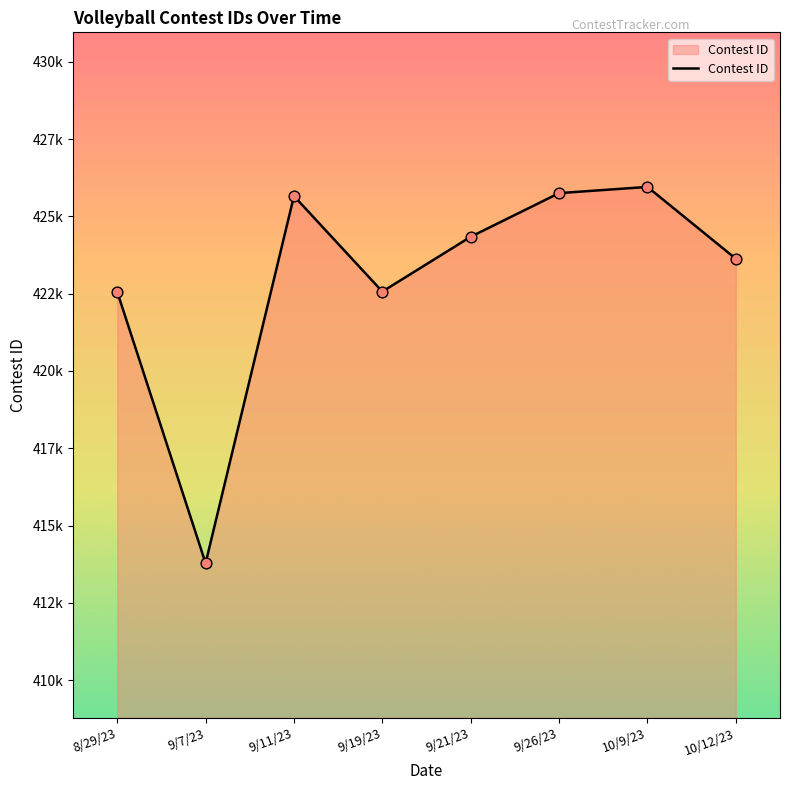

Which has a higher value, 9/11/23 or 10/9/23?

10/9/23